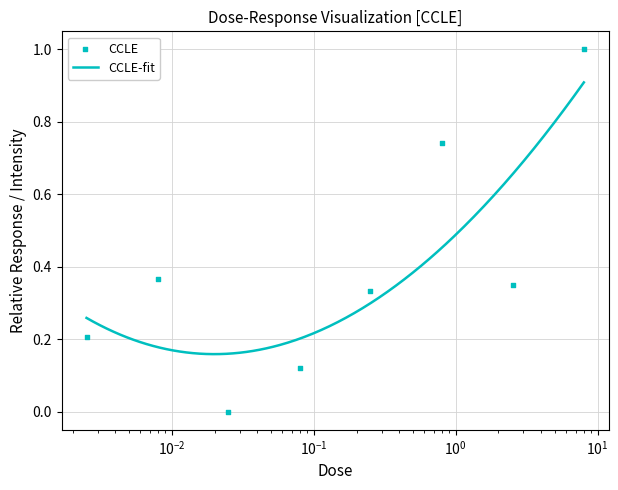

Which has a higher value, 0.008 or 0.0025?

0.008